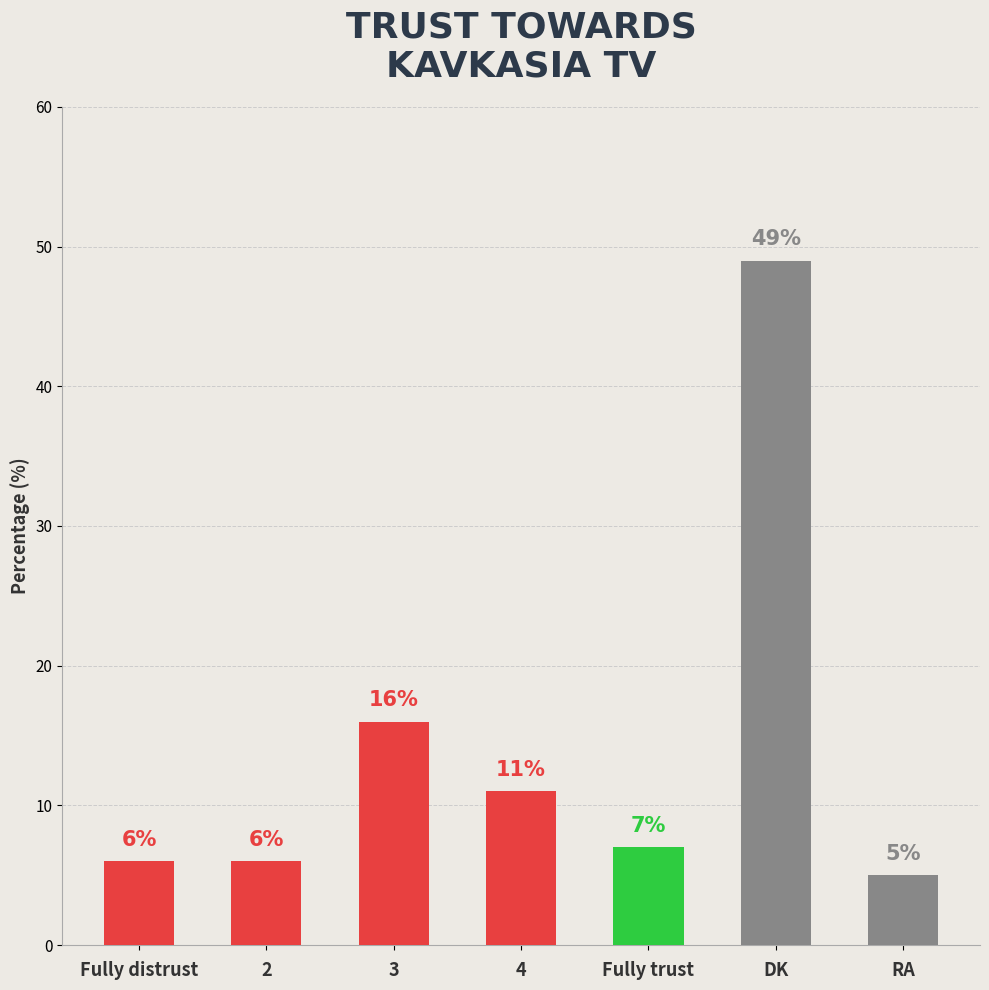

How many distinct data groups are displayed?

1